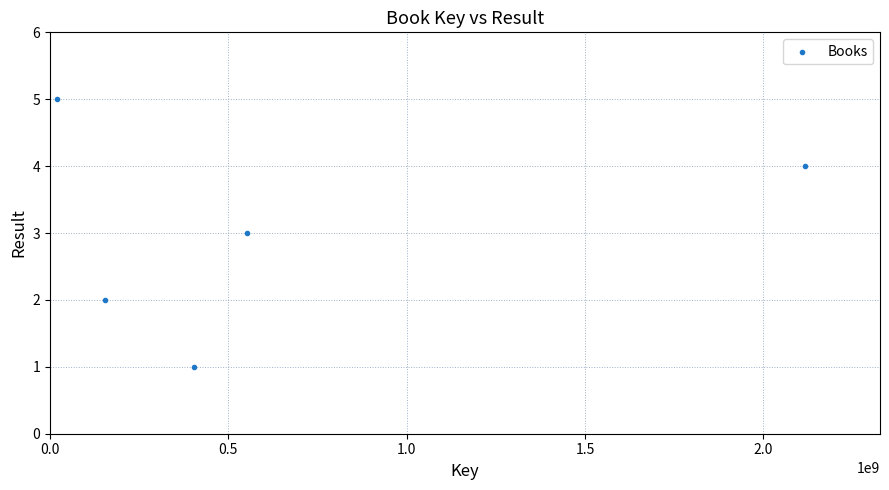

What is the range of Y values (max minus min)?

4